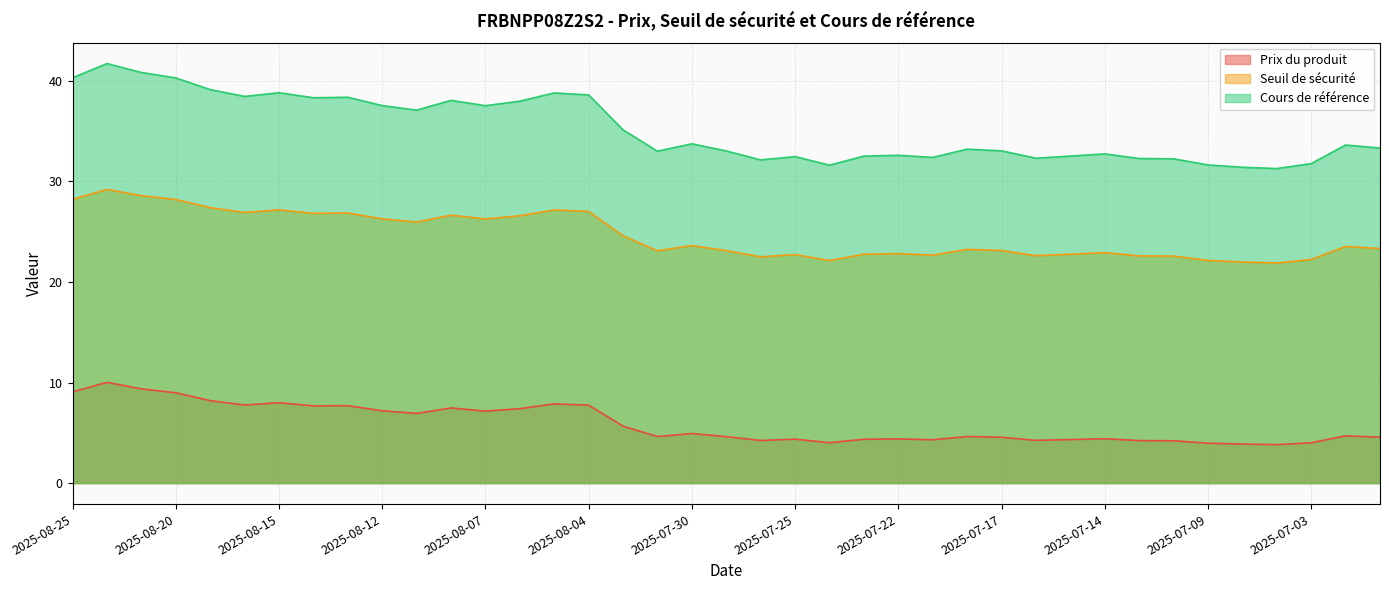

True or false: Prix du produit has a value of 9.4 at 2025-08-11.

False